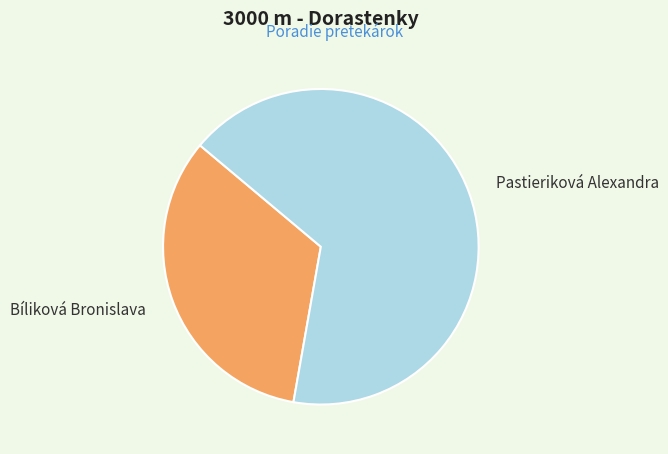

Which slice is the largest?

Pastieriková Alexandra